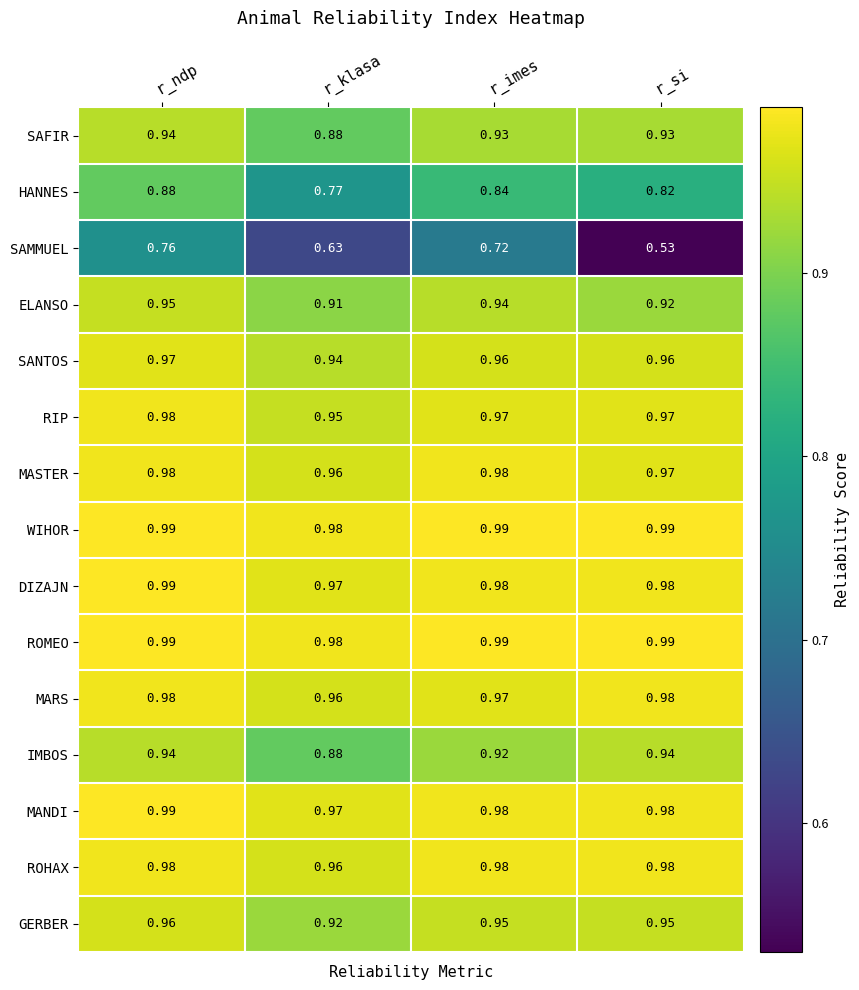

Which category has the highest value in the GERBER series?

r_ndp